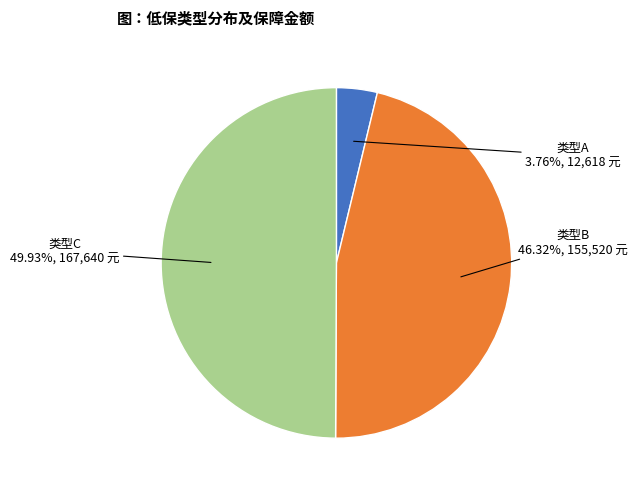

How many slices are in this pie chart?

3